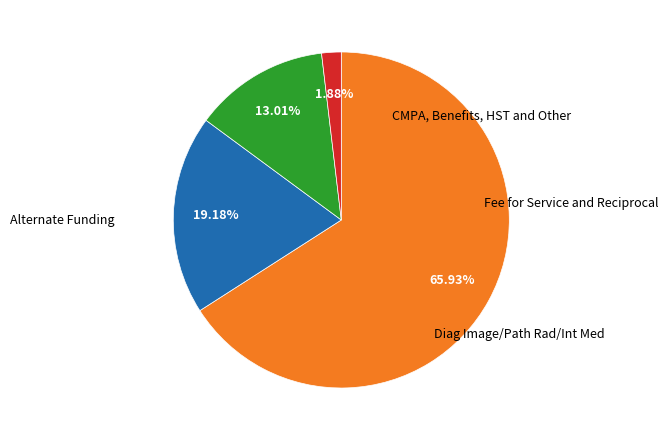

Is there any slice that represents more than half of the pie?

Yes